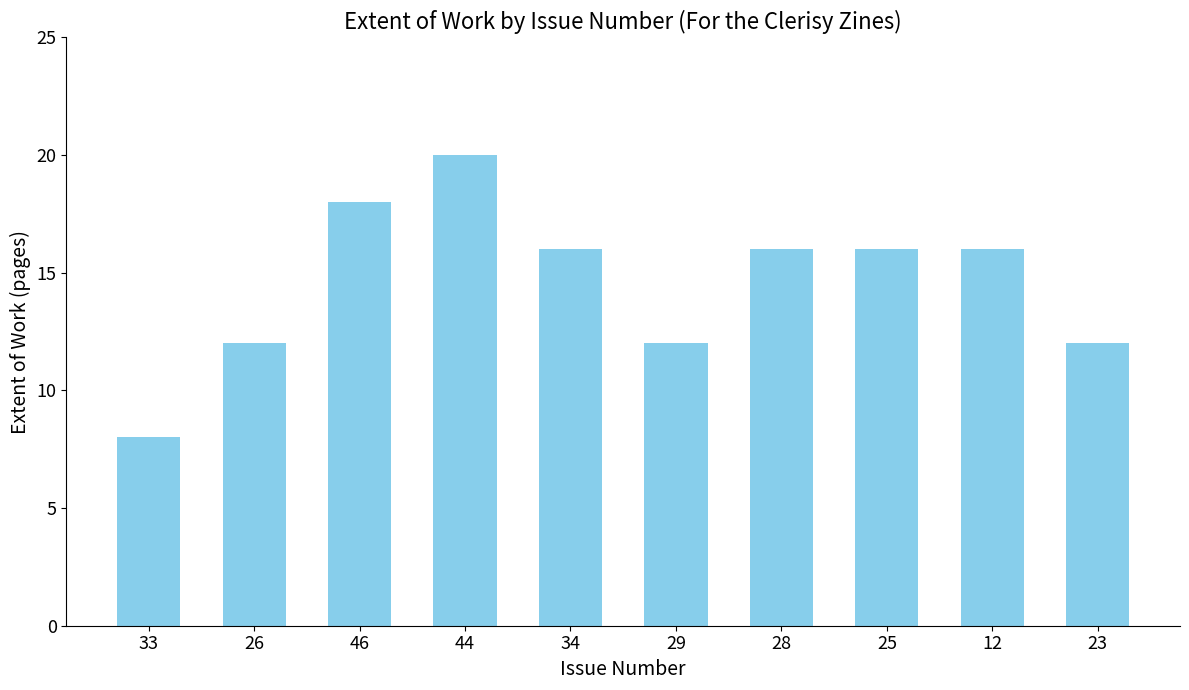

True or false: the data shows 7 at 12.

False